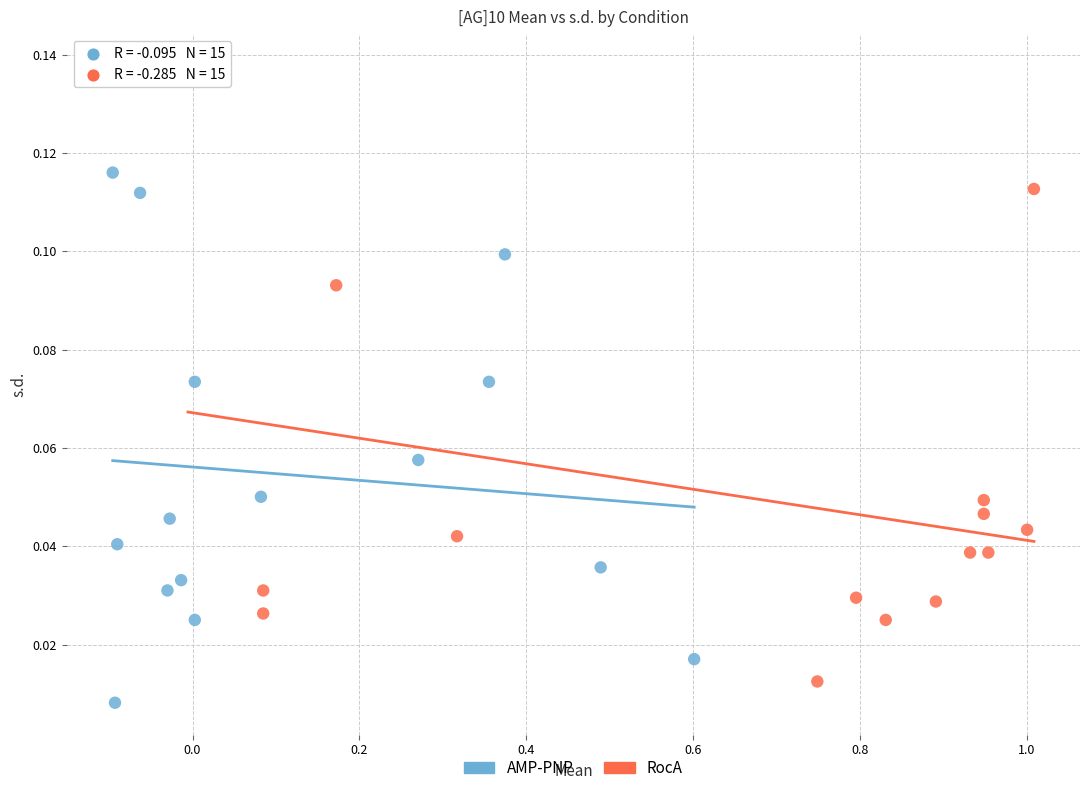

Which series contains the lowest Y value?

AMP-PNP